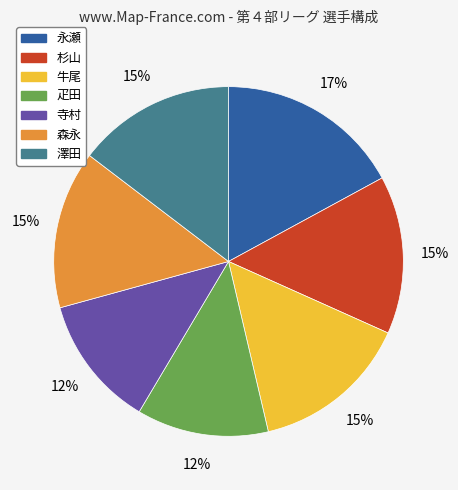

Is there any slice that represents more than half of the pie?

No